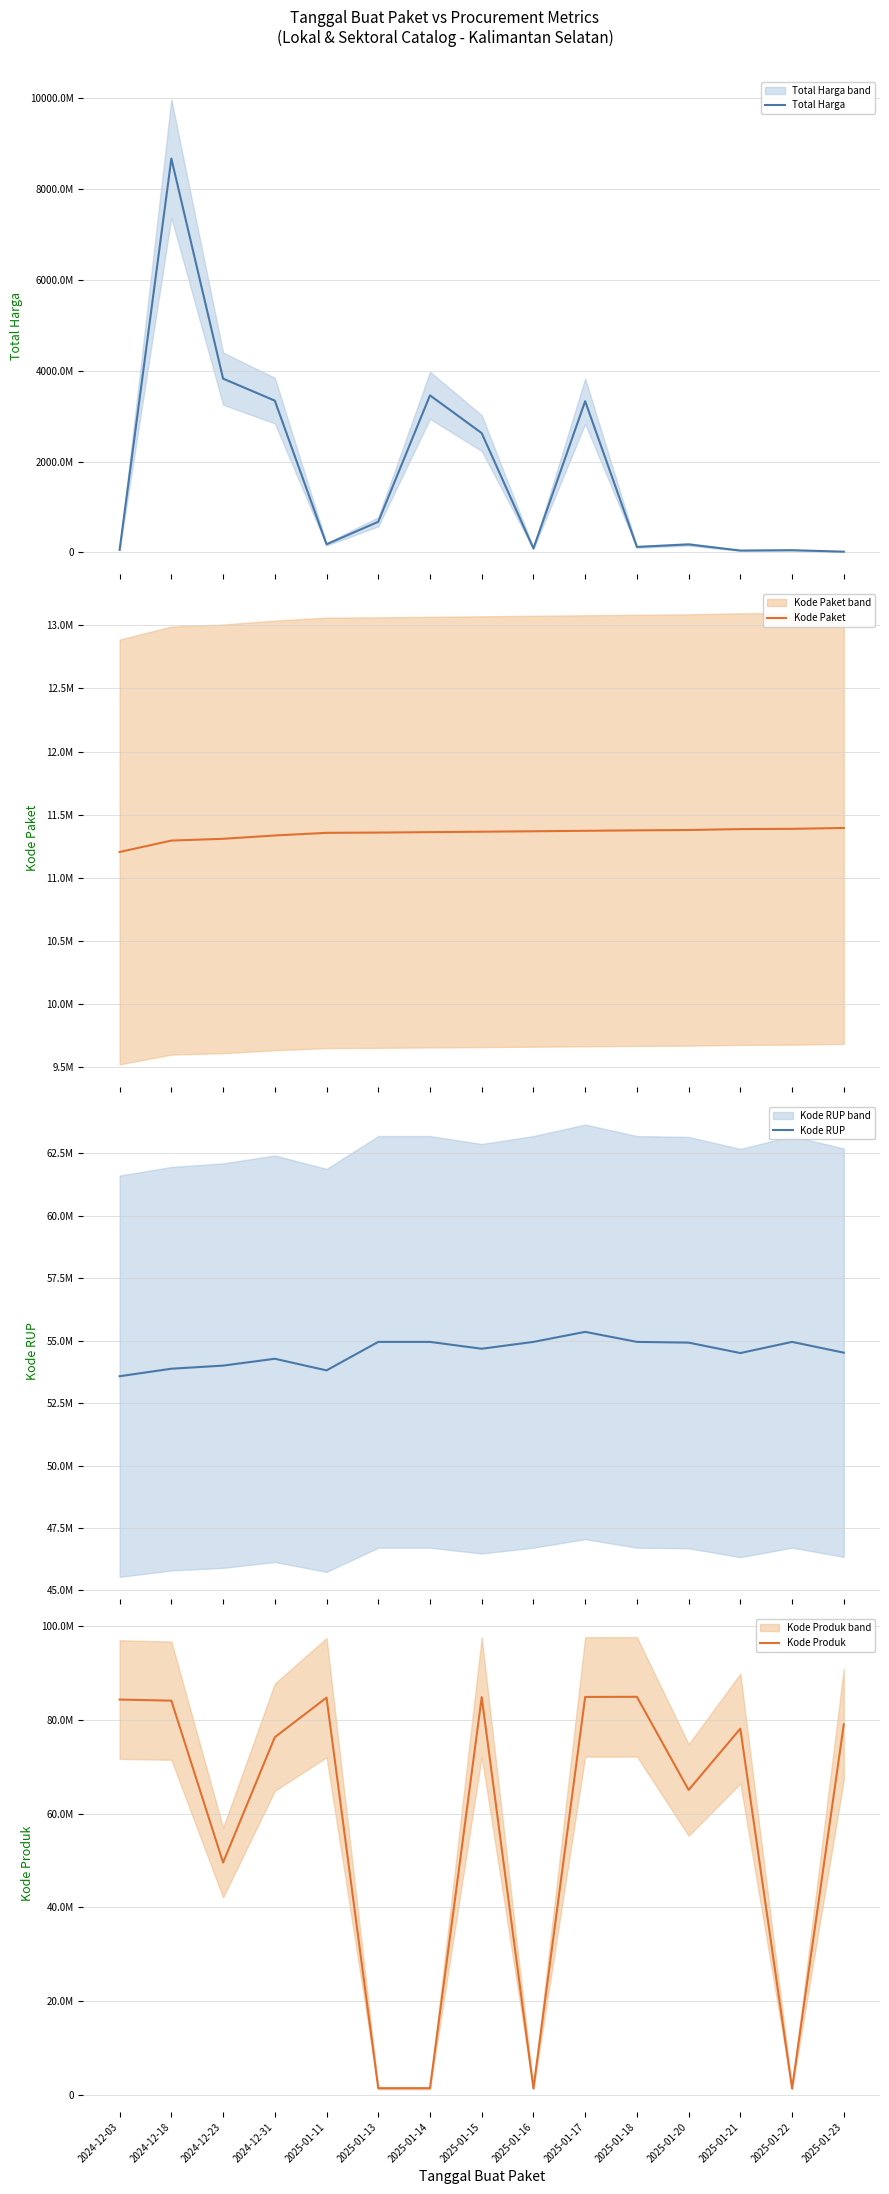

How many distinct data groups are displayed?

4